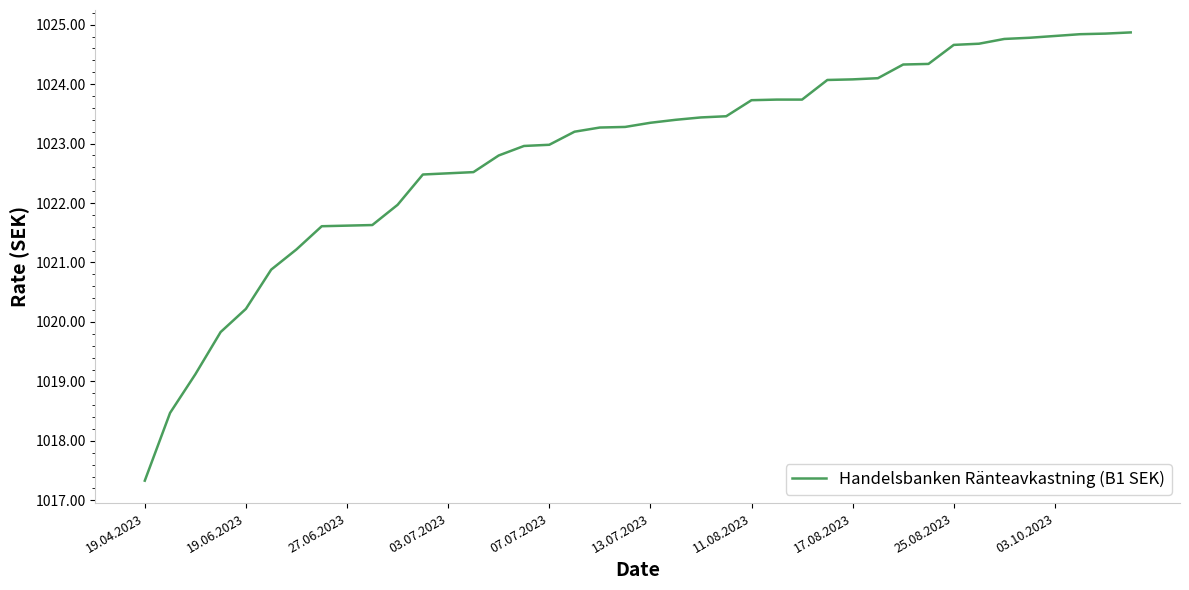

What is the greatest value displayed?

1024.9